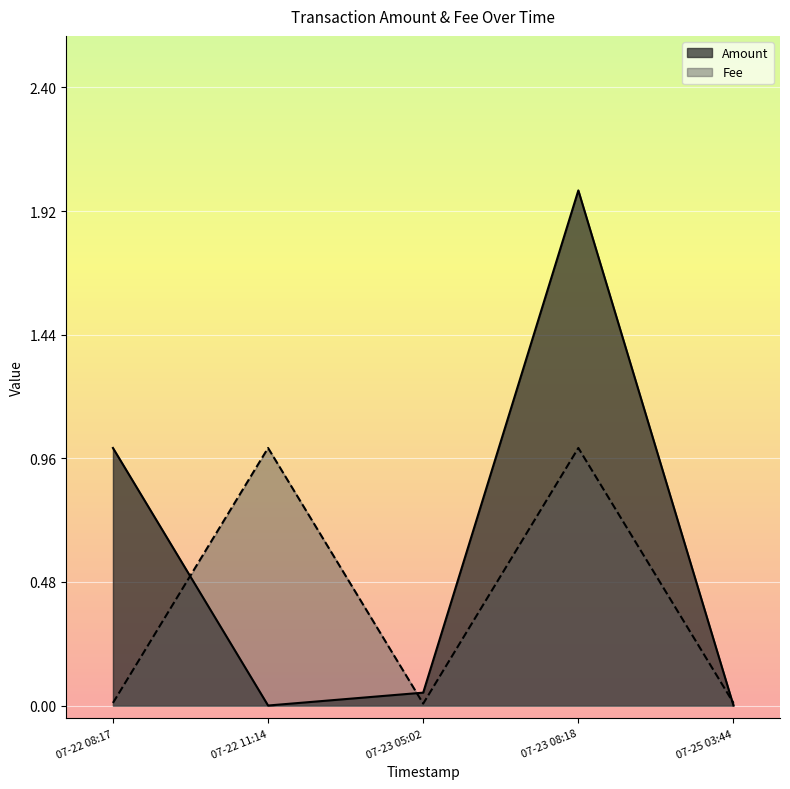

List the series in order of their overall mean, highest first.

Amount, Fee